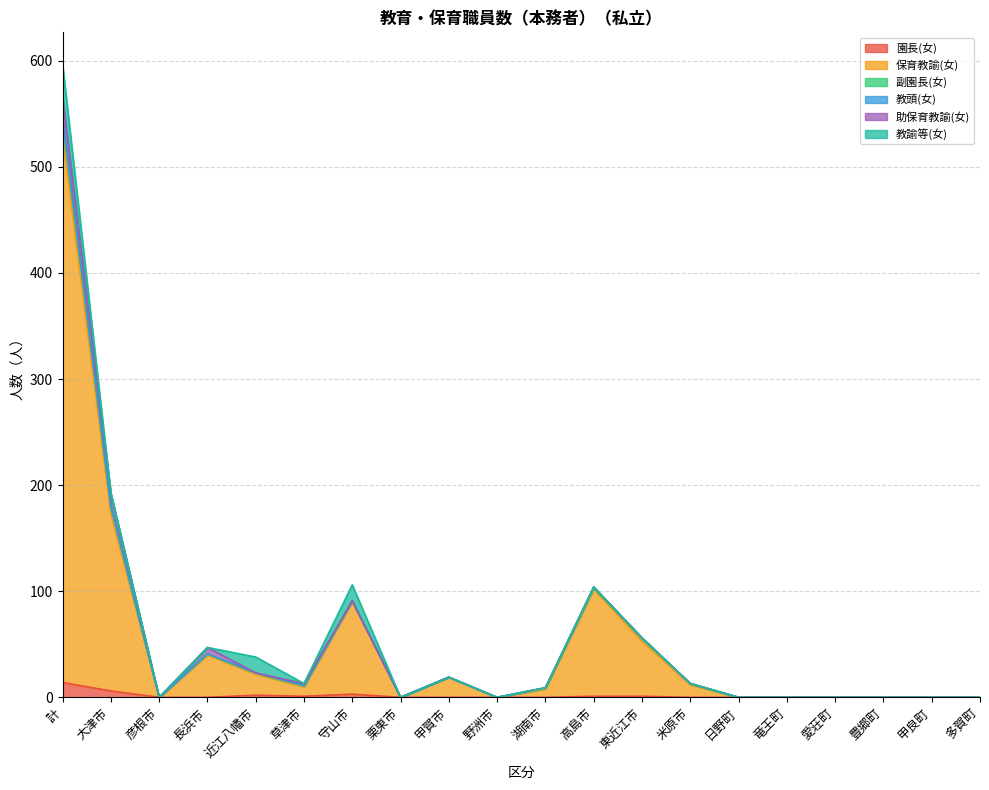

What is the label of the 15th point from the left?

日野町